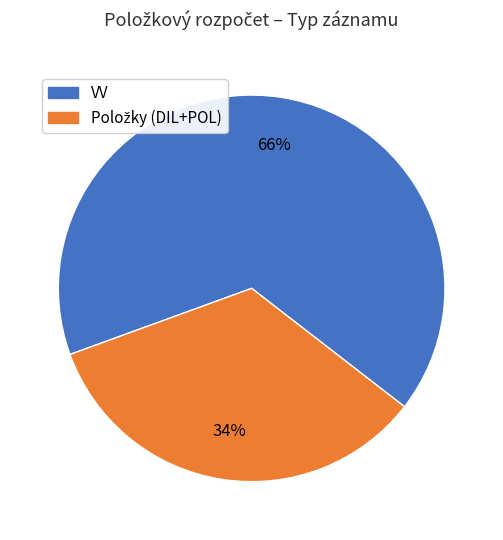

To the nearest percent, what is the difference between the largest and smallest slice percentages?

32%